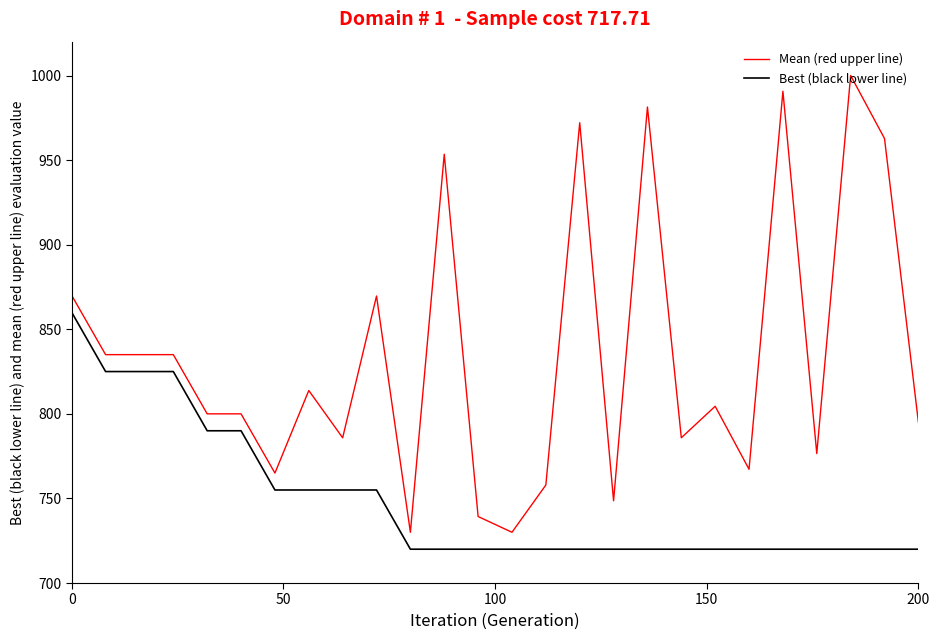

List the series in order of their overall mean, highest first.

Mean (red upper line), Best (black lower line)